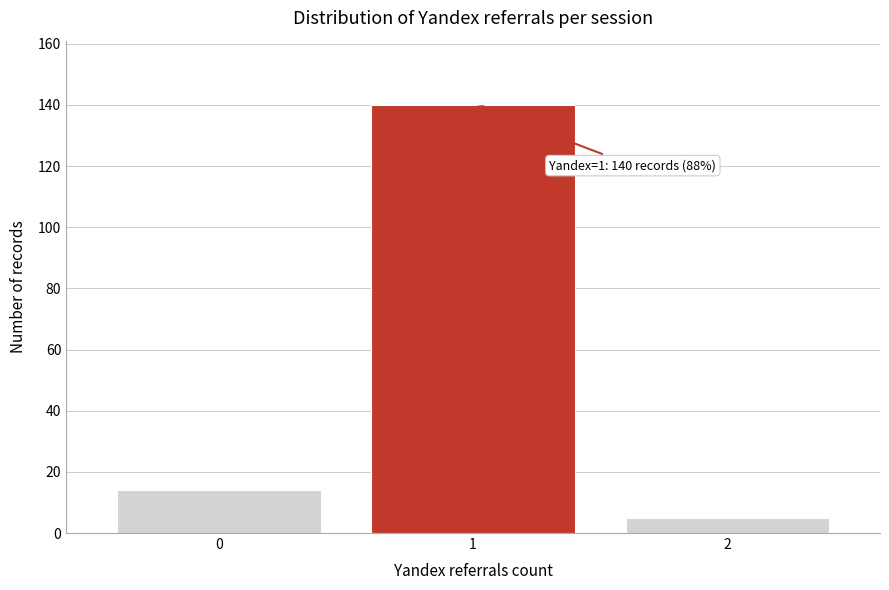

Reading right to left, list all the values displayed in this chart.

5	140	14